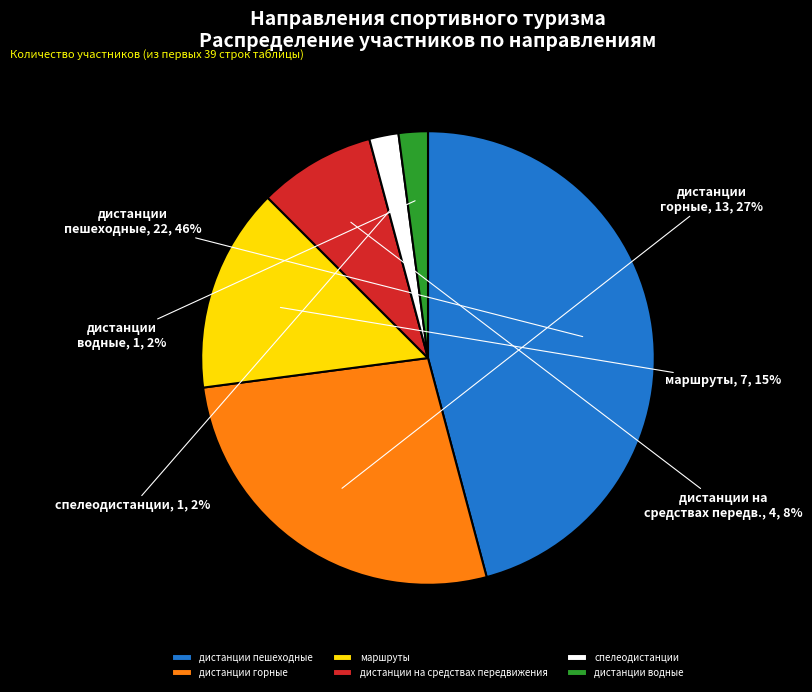

What is the largest slice in the pie chart?

дистанции пешеходные